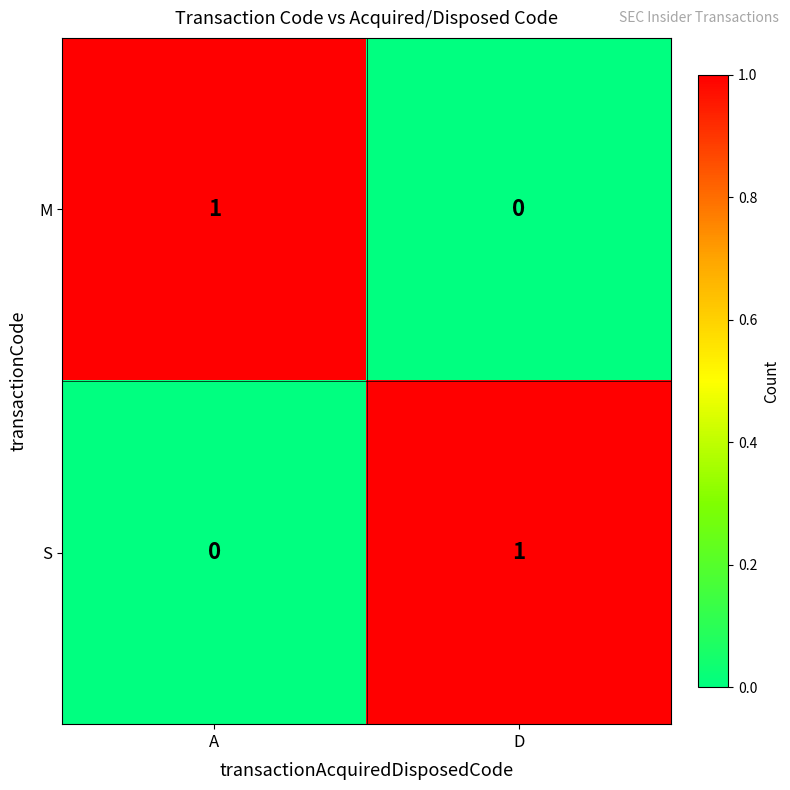

Reading left to right, extract all data points from this chart.

M: A=1	D=0
S: A=0	D=1